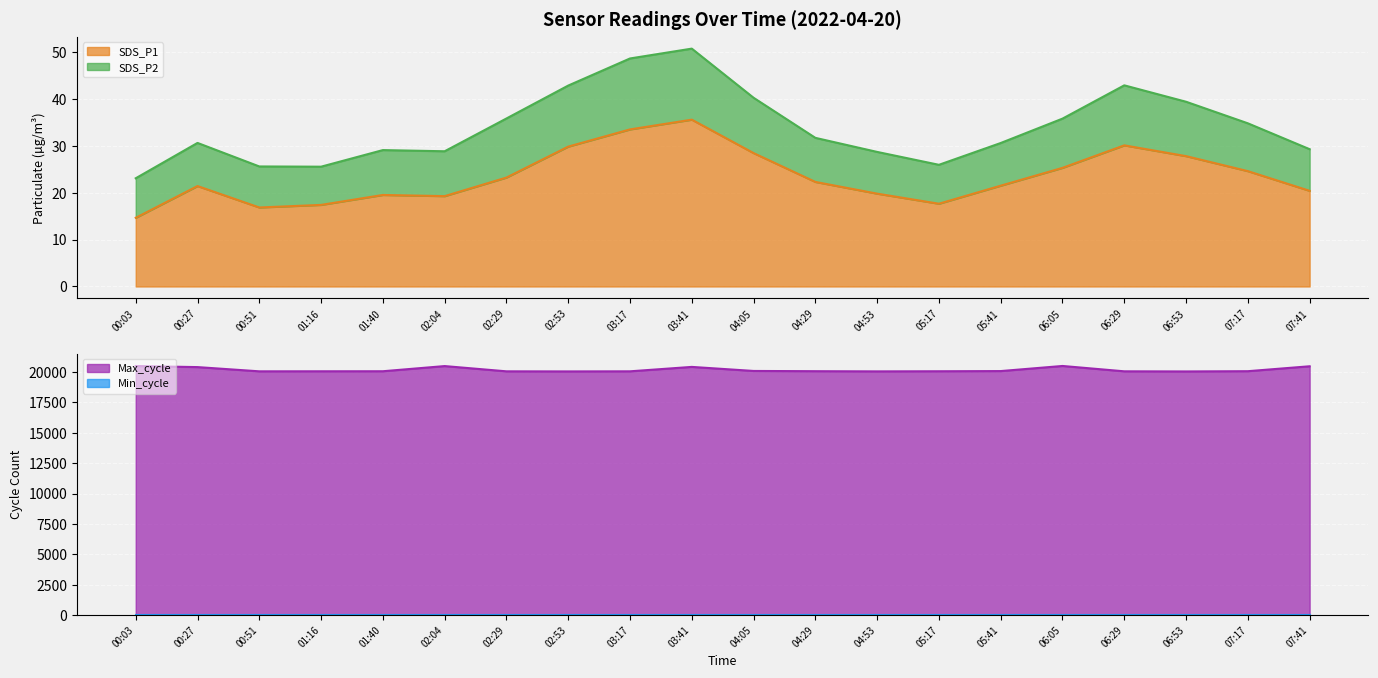

What is the value of the Max_cycle point at the 17th from the left?

20050.0